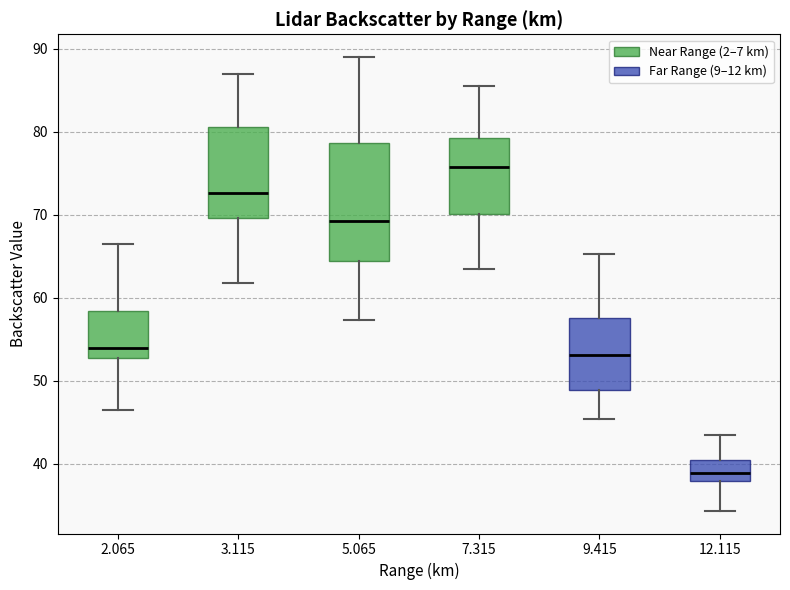

Which box has the highest median line?

7.315